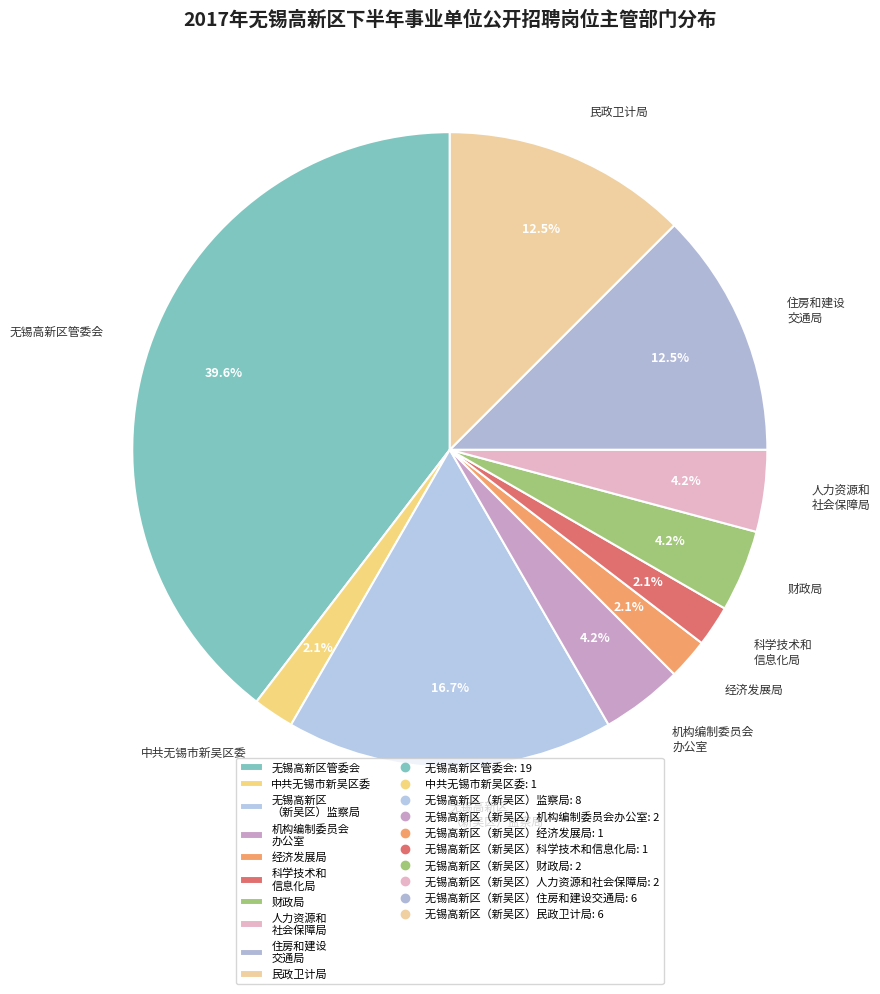

Which slice is the largest?

无锡高新区管委会